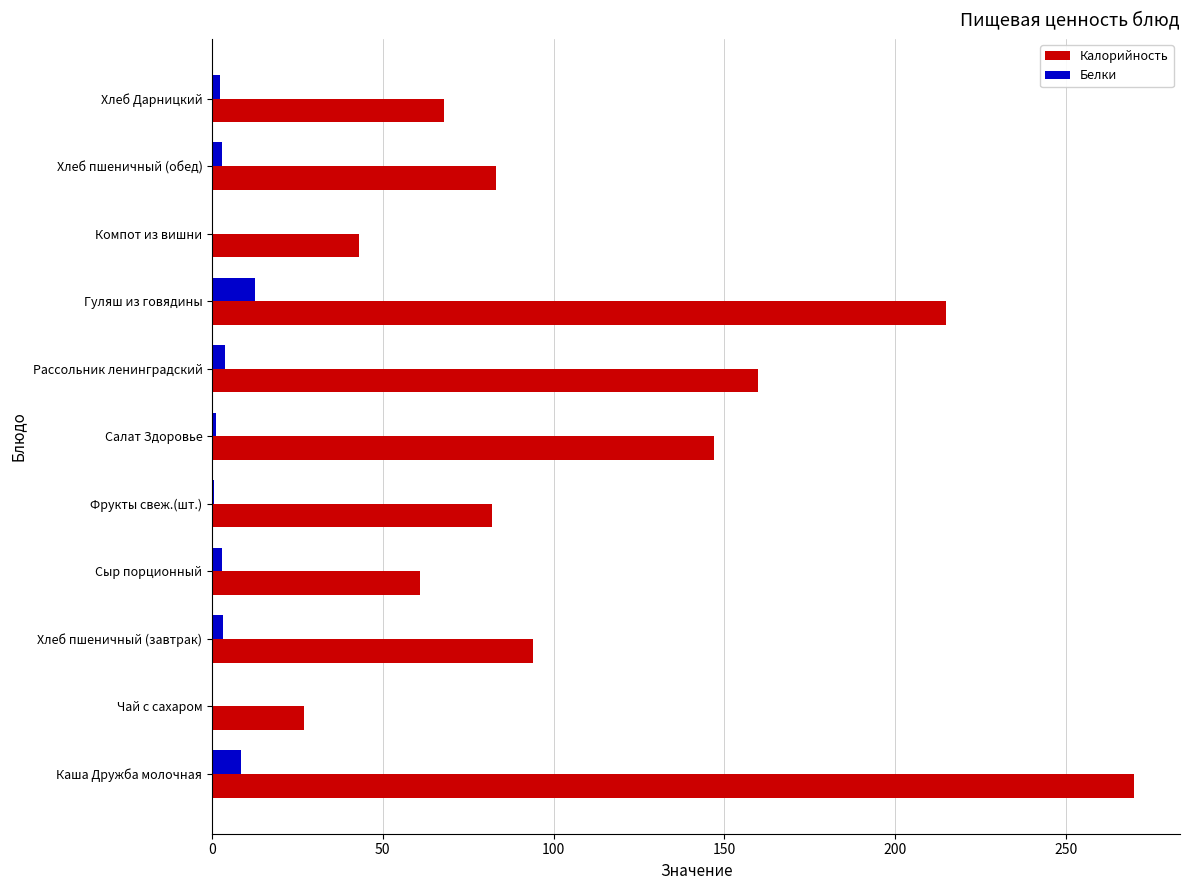

What is the average value of the Калорийность series?

113.6